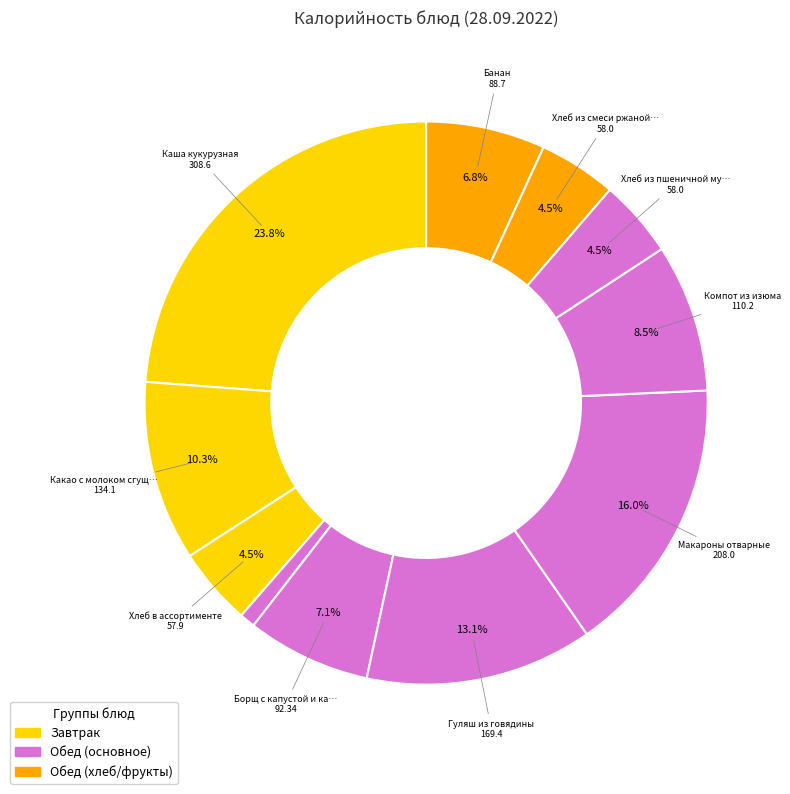

How many slices are in this pie chart?

11